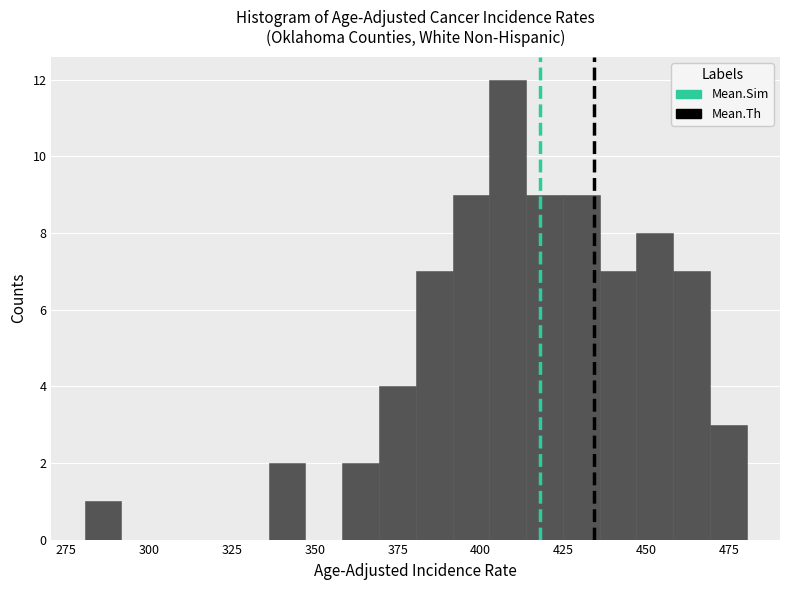

Read against the x-axis, roughly where is the centre of the tallest bar?

410